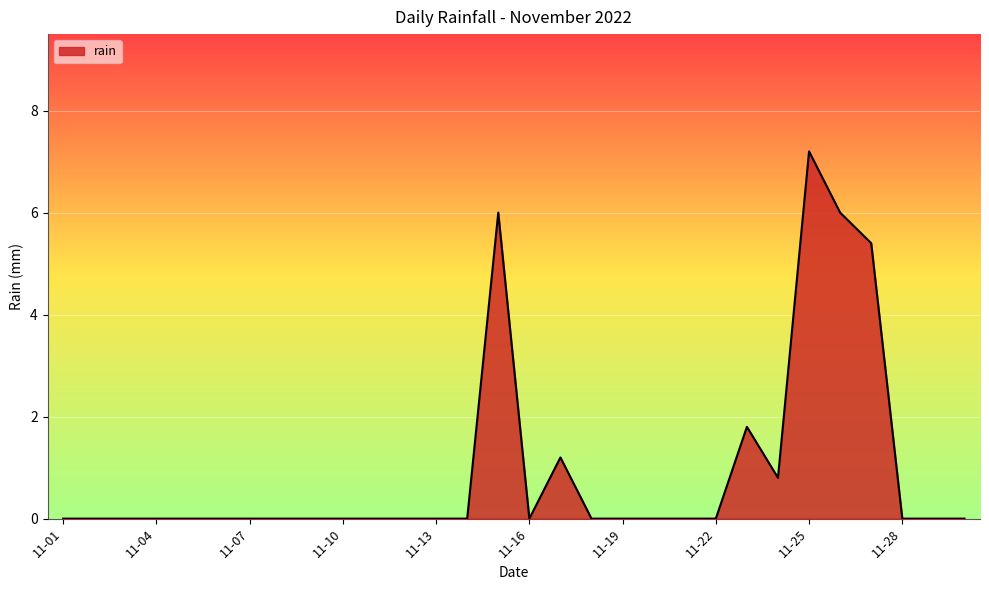

What is the maximum value shown in the chart?

7.2